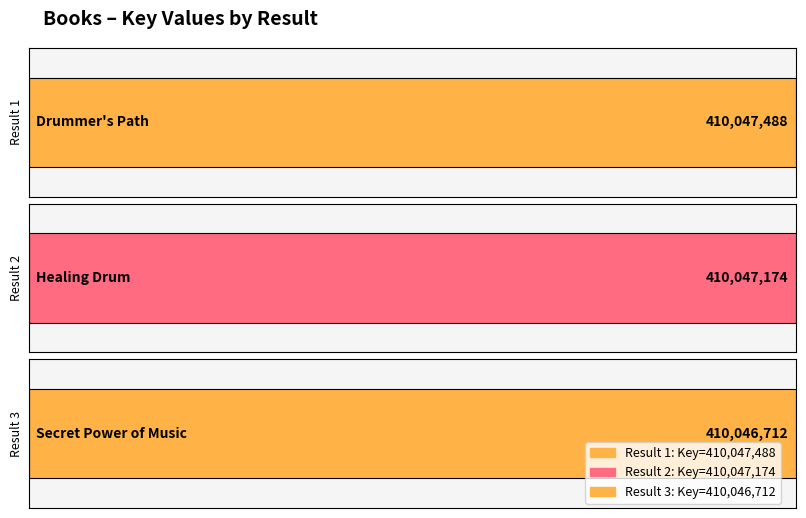

What is the ratio of the value at 2 to the value at 1?

1.0